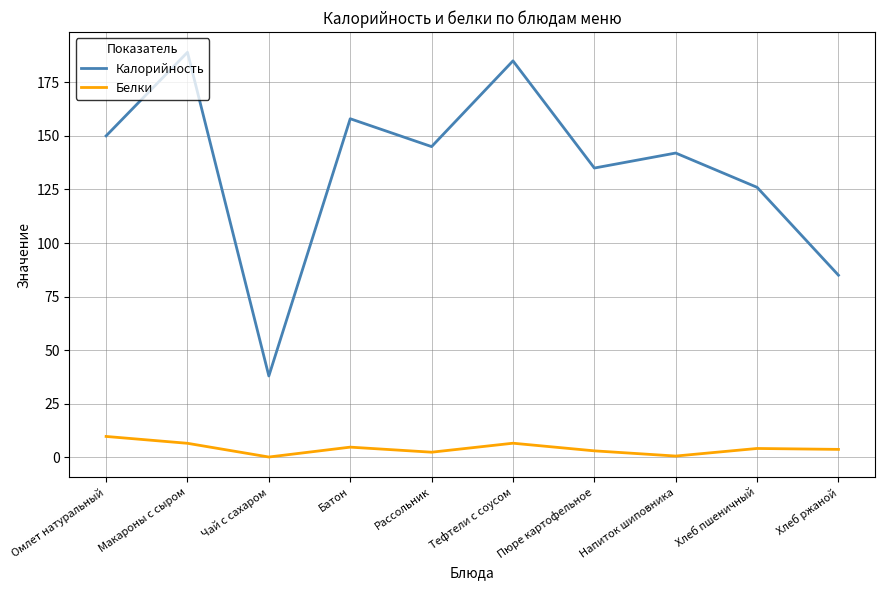

What position from the right is Рассольник?

6